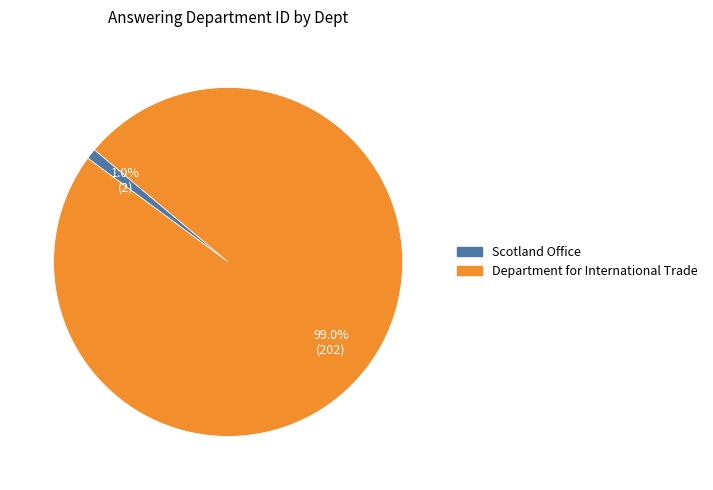

True or false: Scotland Office accounts for 1% of the total.

True